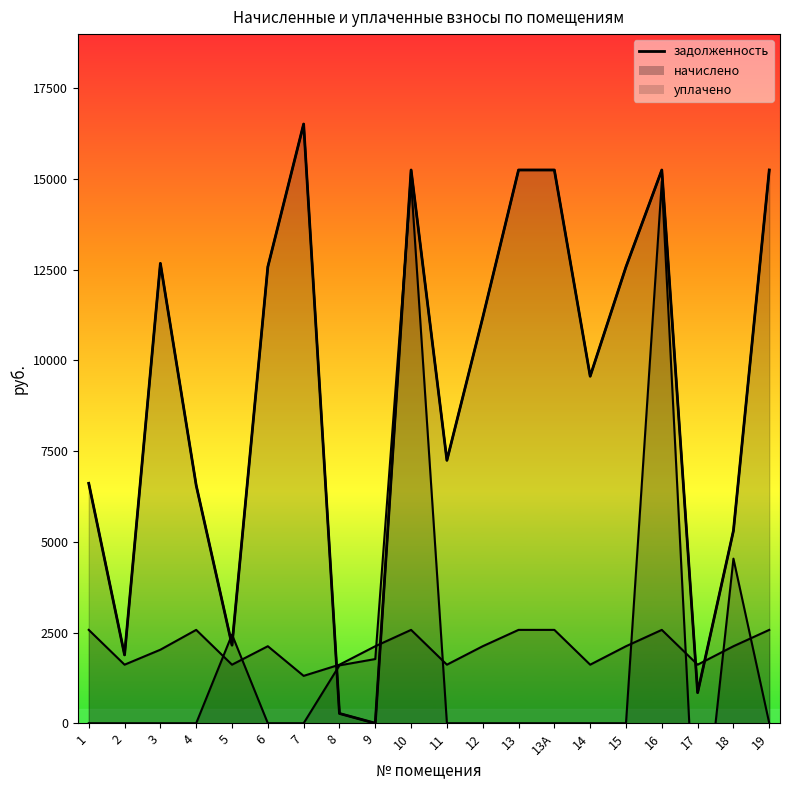

List the labels in order of value, smallest first.

9, 8, 17, 2, 5, 18, 4, 1, 11, 14, 12, 6, 15, 3, 10, 13, 13А, 16, 19, 7